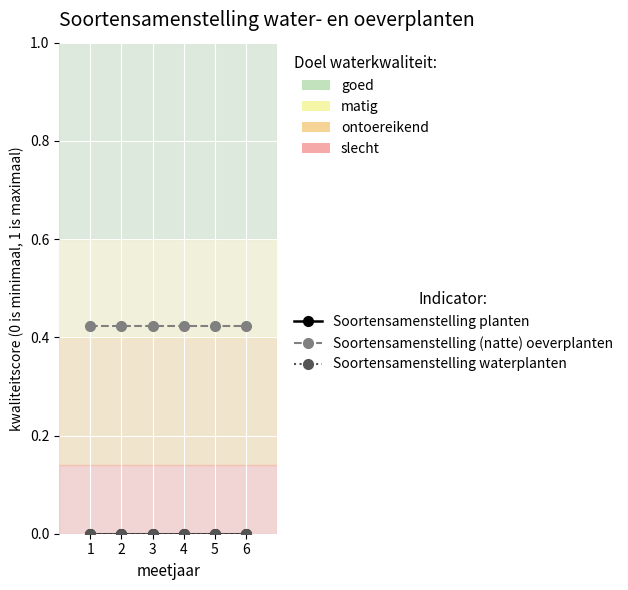

At which label is Soortensamenstelling planten closest to 0?

1